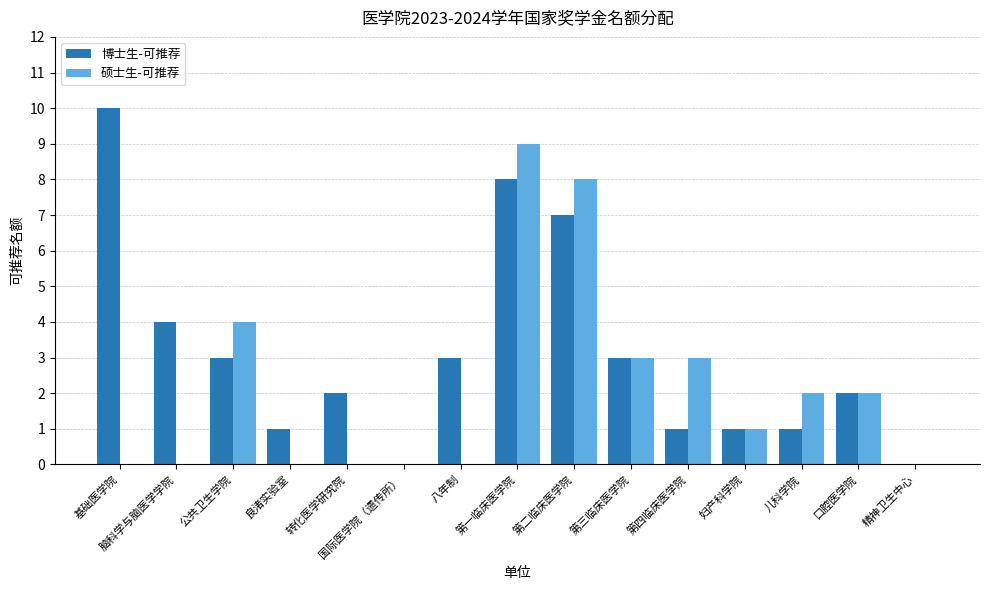

What is the sum of the 硕士生-可推荐 values at 公共卫生学院 and 第三临床医学院?

7